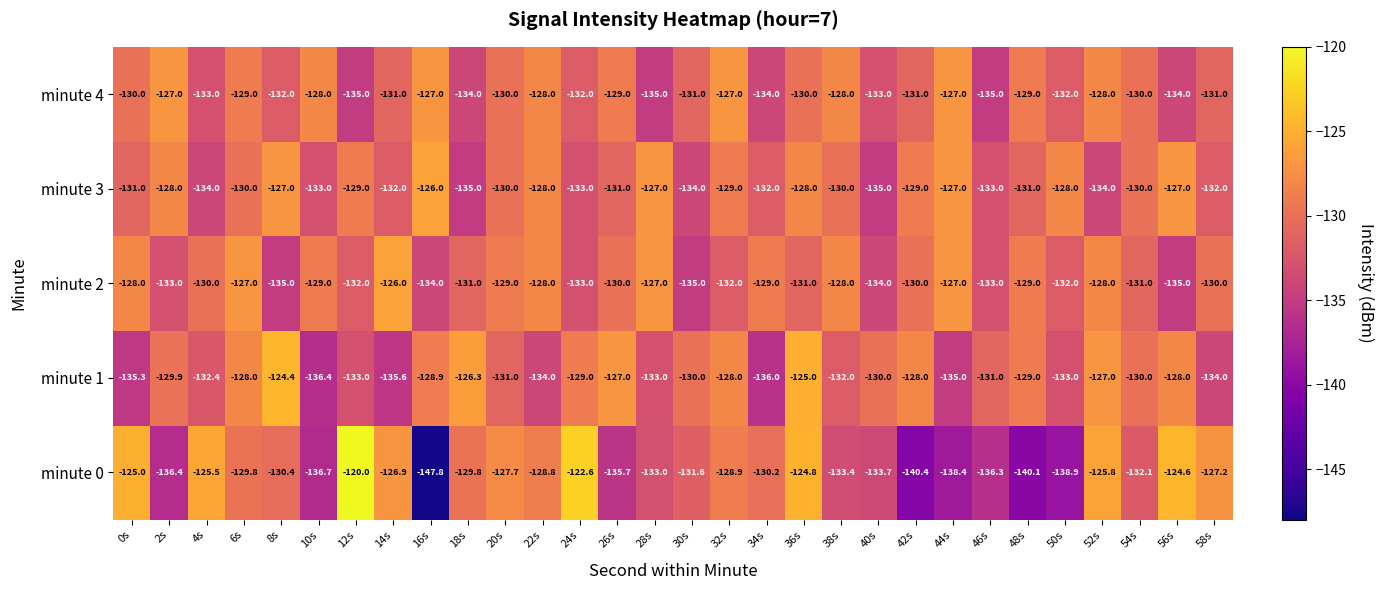

What is the difference between the minute 1 values at 52s and 20s?

4.0